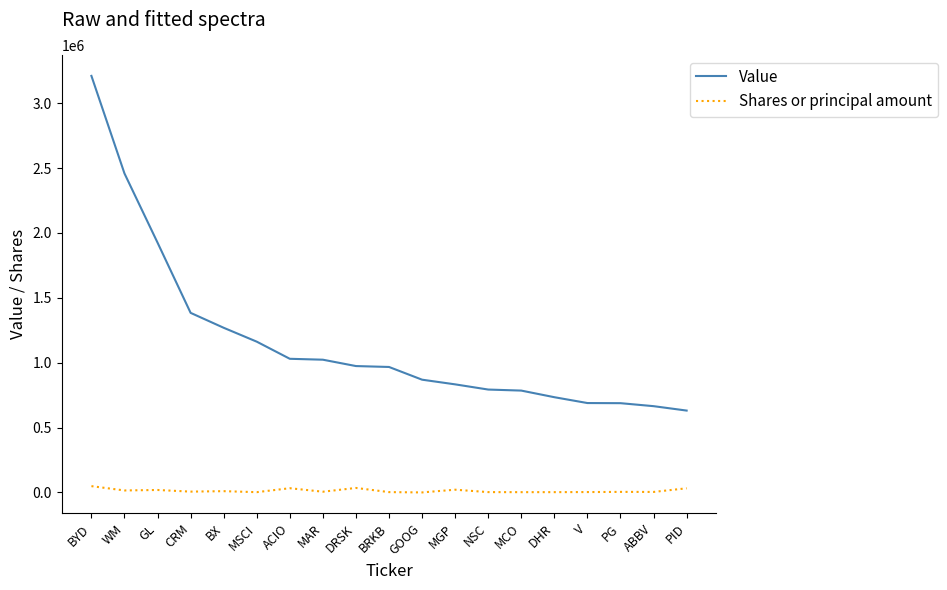

True or false: Shares or principal amount and Value intersect in this chart.

False